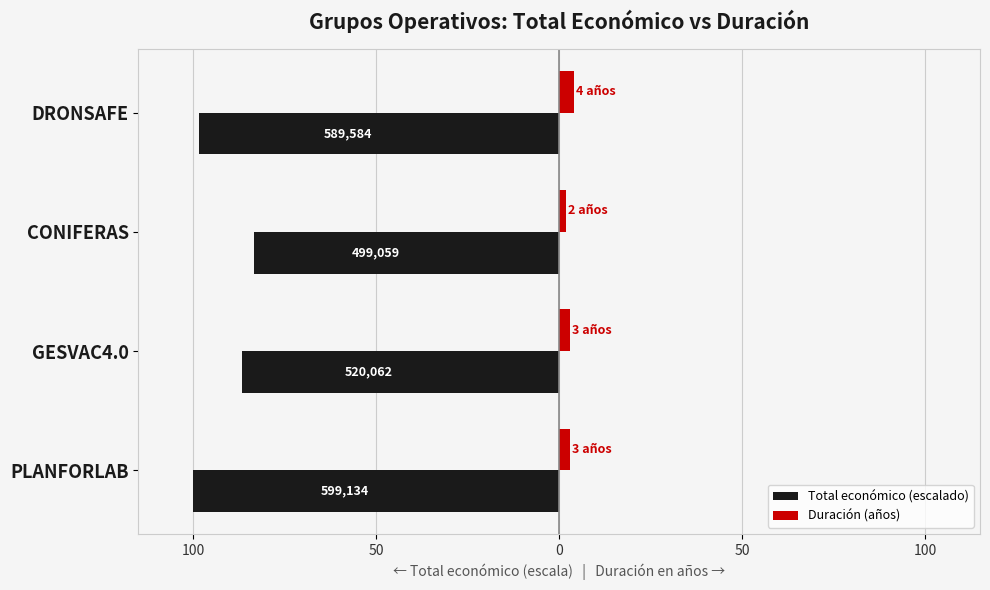

What are all the series names shown in the legend?

Total económico (escalado), Duración (años)